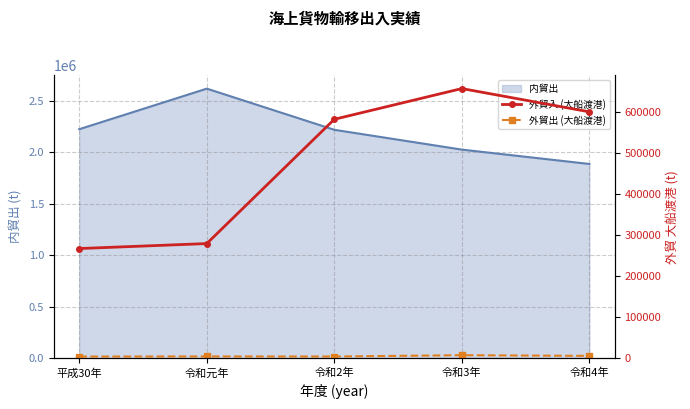

The 外貿入 (大船渡港) series shows 279601 at 令和元年. True or false?

True